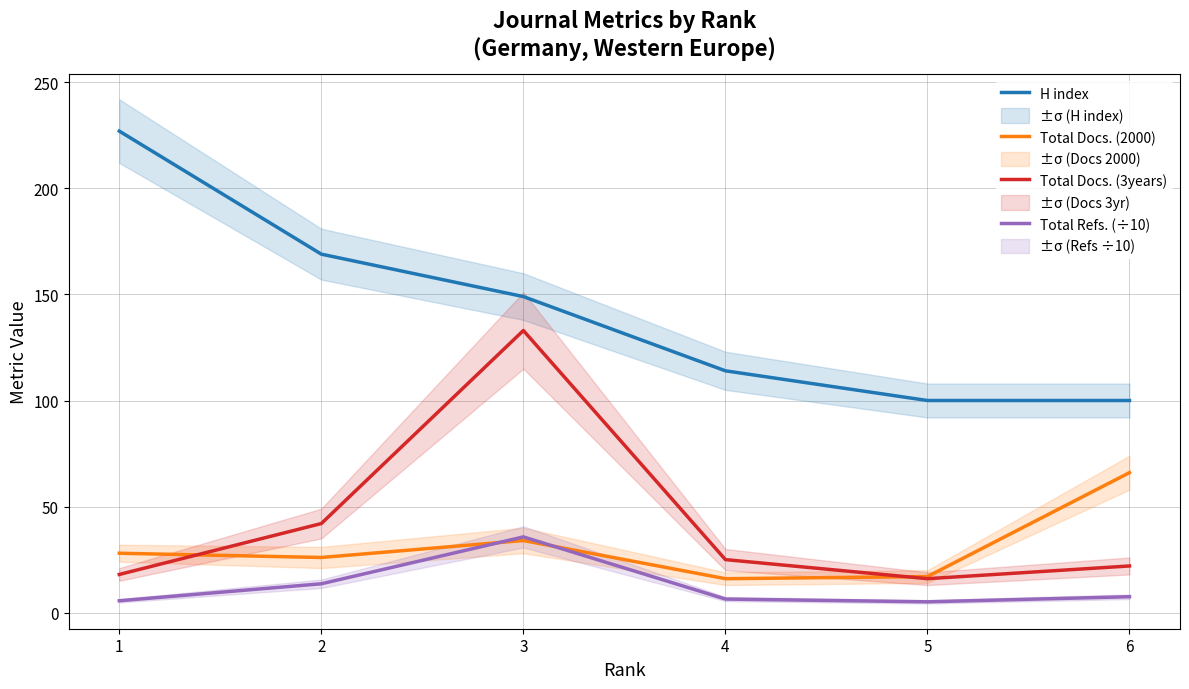

At how many categories does at least one series exceed 216?

1